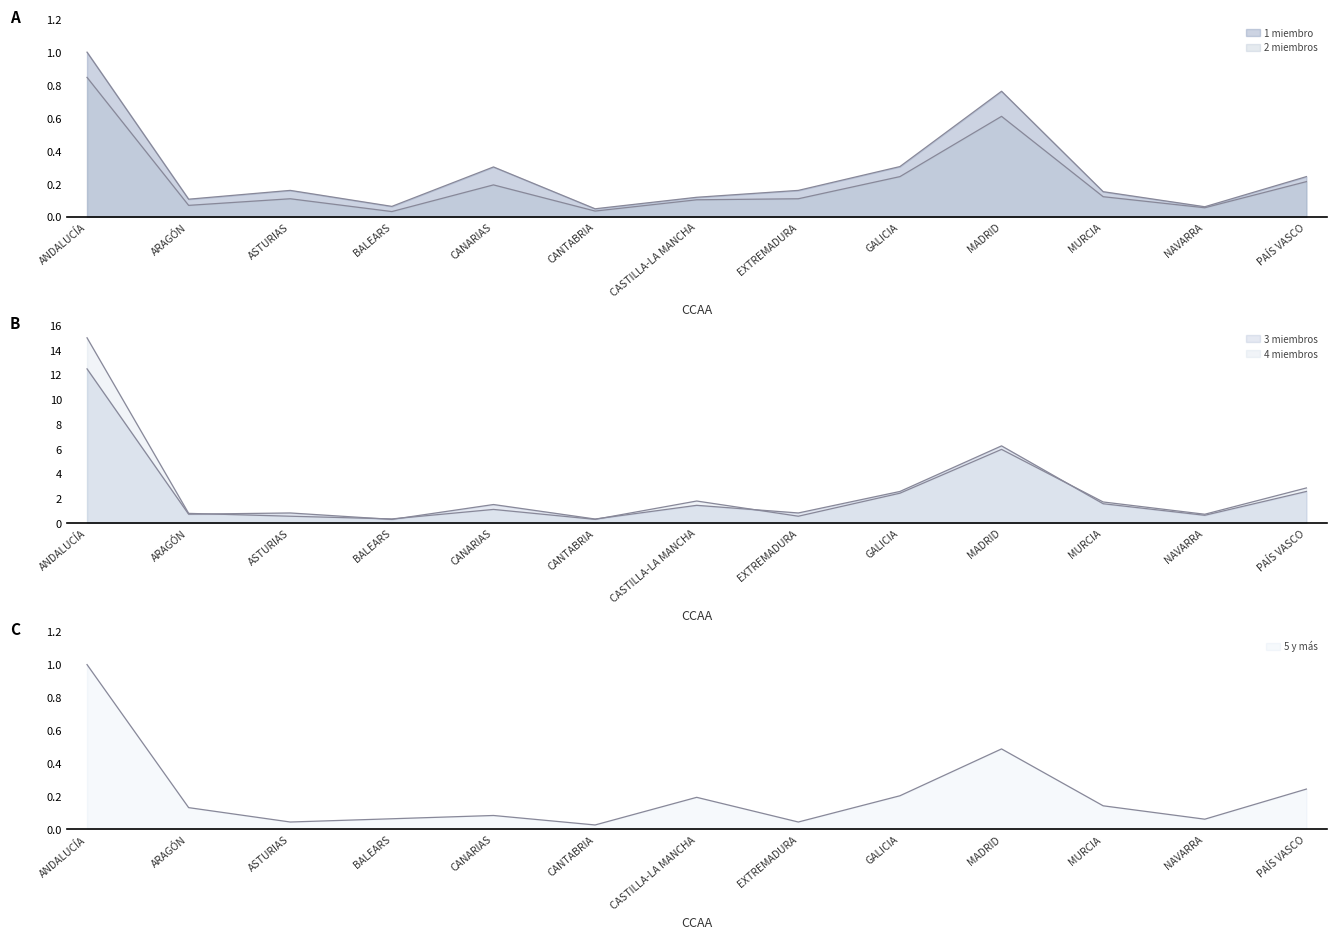

How many data points in 4 miembros are less than 1?

6